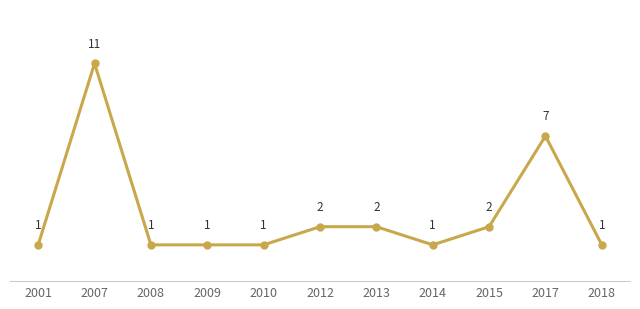

The chart shows a value of 2 at 2013. True or false?

True